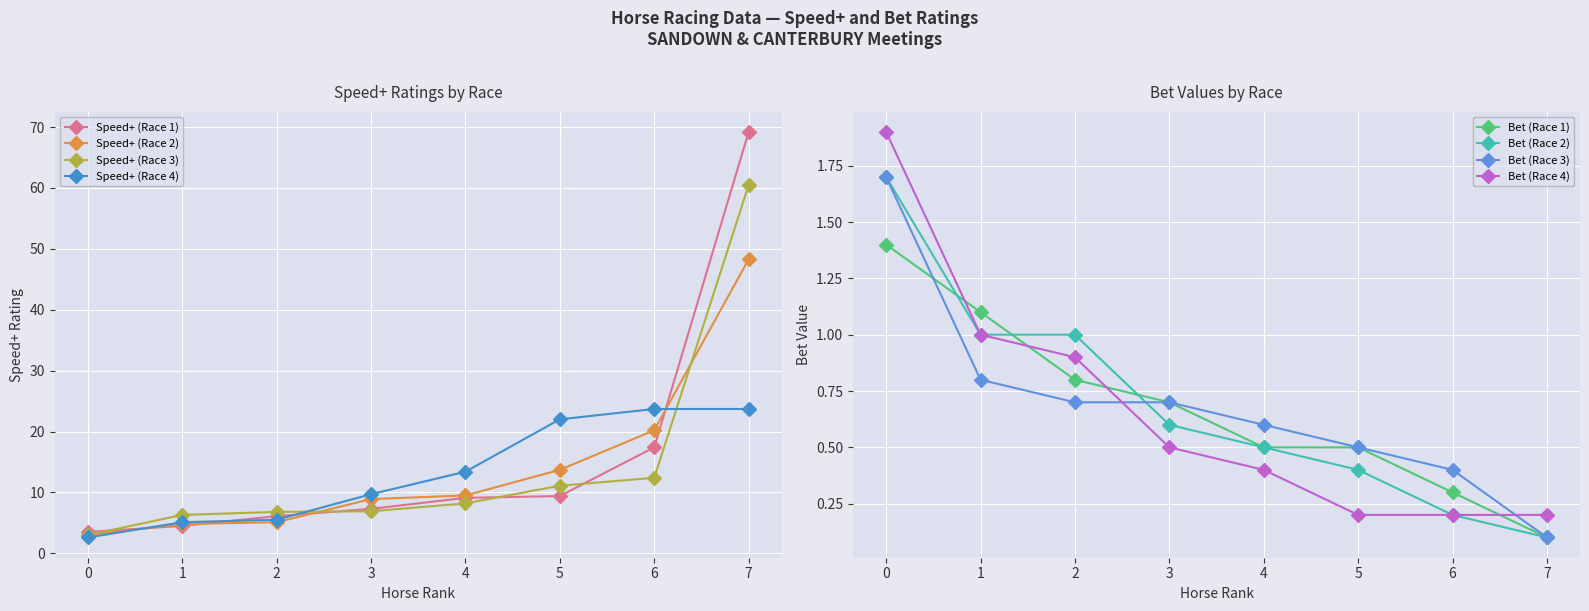

What is the maximum value shown in the chart?

69.2